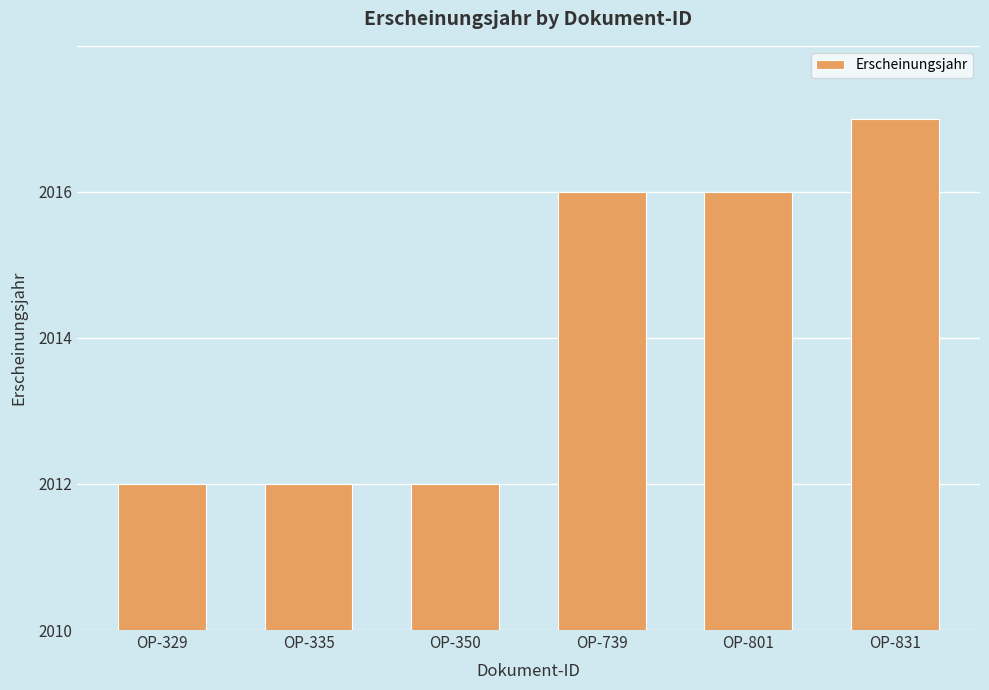

Are the bars horizontal?

No